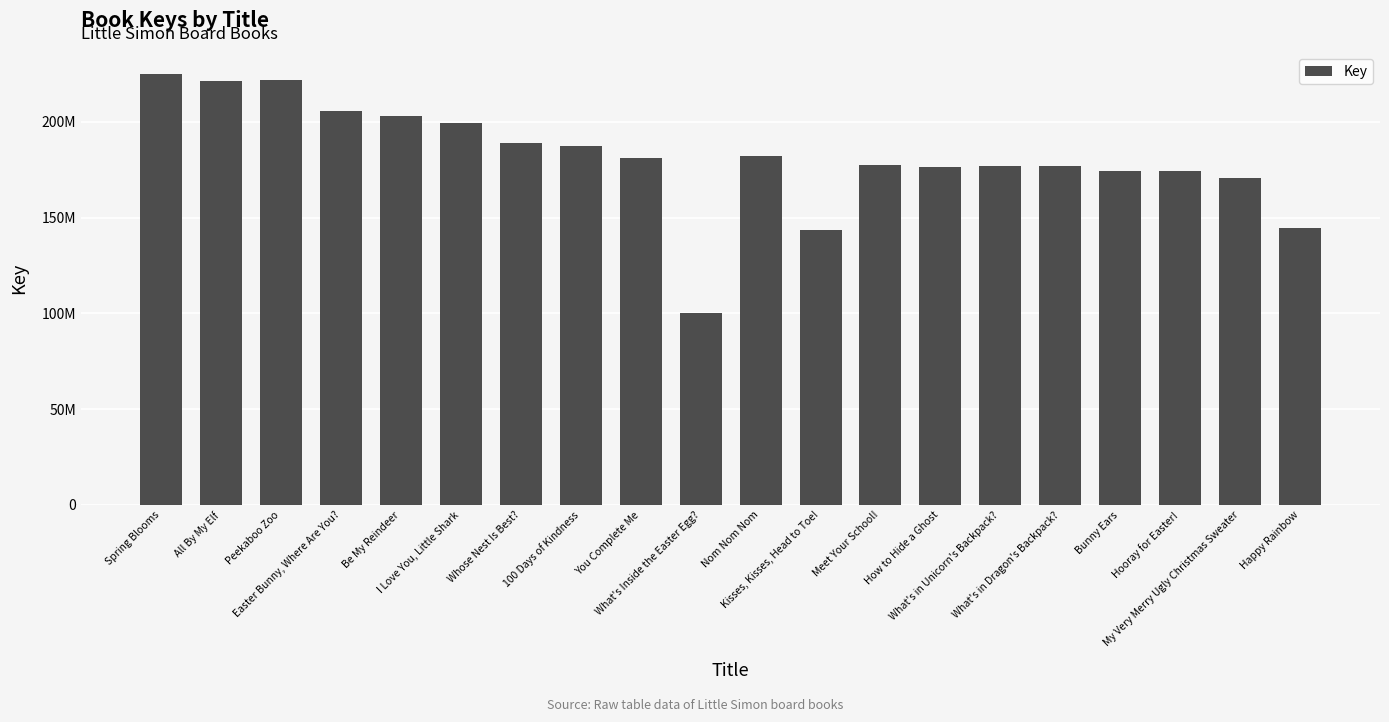

At which label is the value closest to 162669443?

My Very Merry Ugly Christmas Sweater